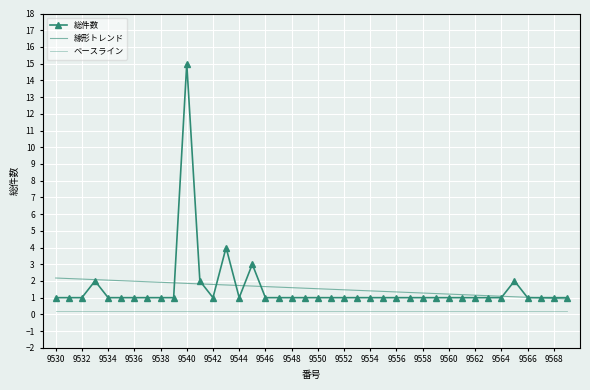

True or false: ベースライン and 総件数 intersect in this chart.

False